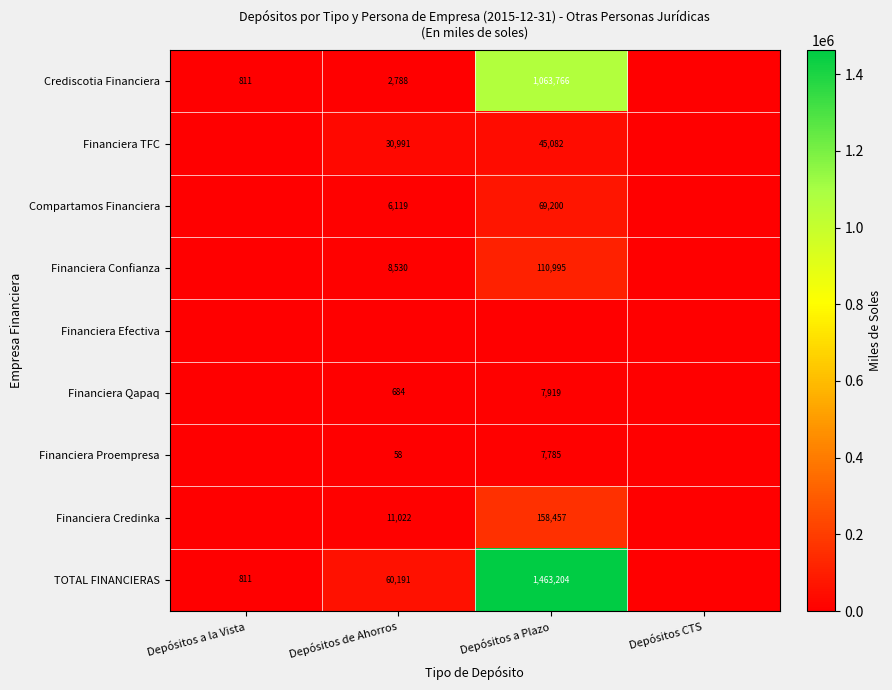

Is the value of Financiera TFC at Depósitos a Plazo greater than the value of TOTAL FINANCIERAS at Depósitos a Plazo?

No